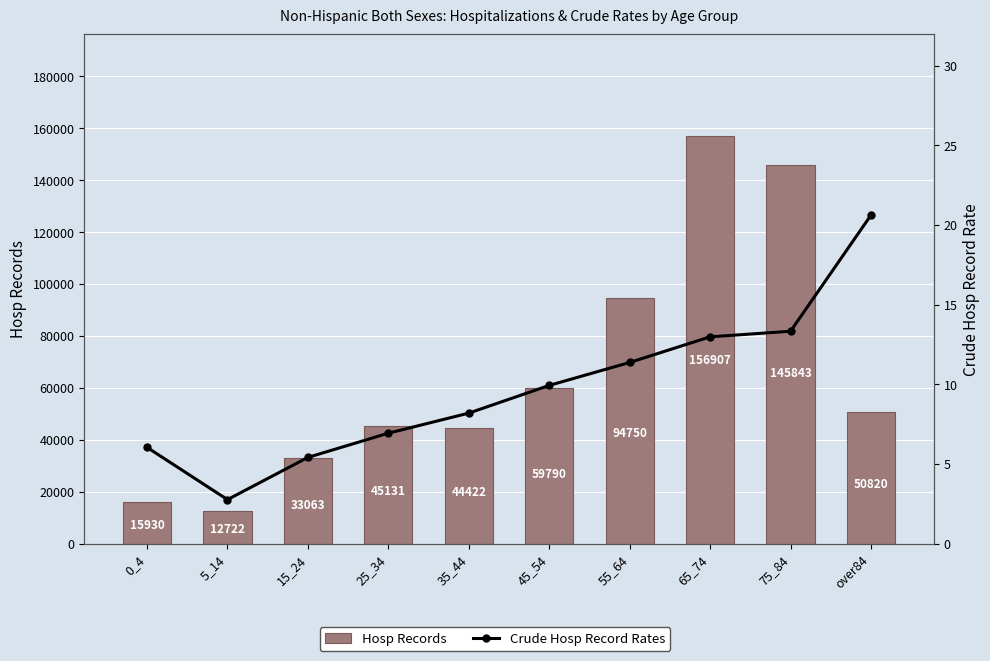

What is the sum of the Crude Hosp Record Rates values at 75_84 and 55_64?

24.7